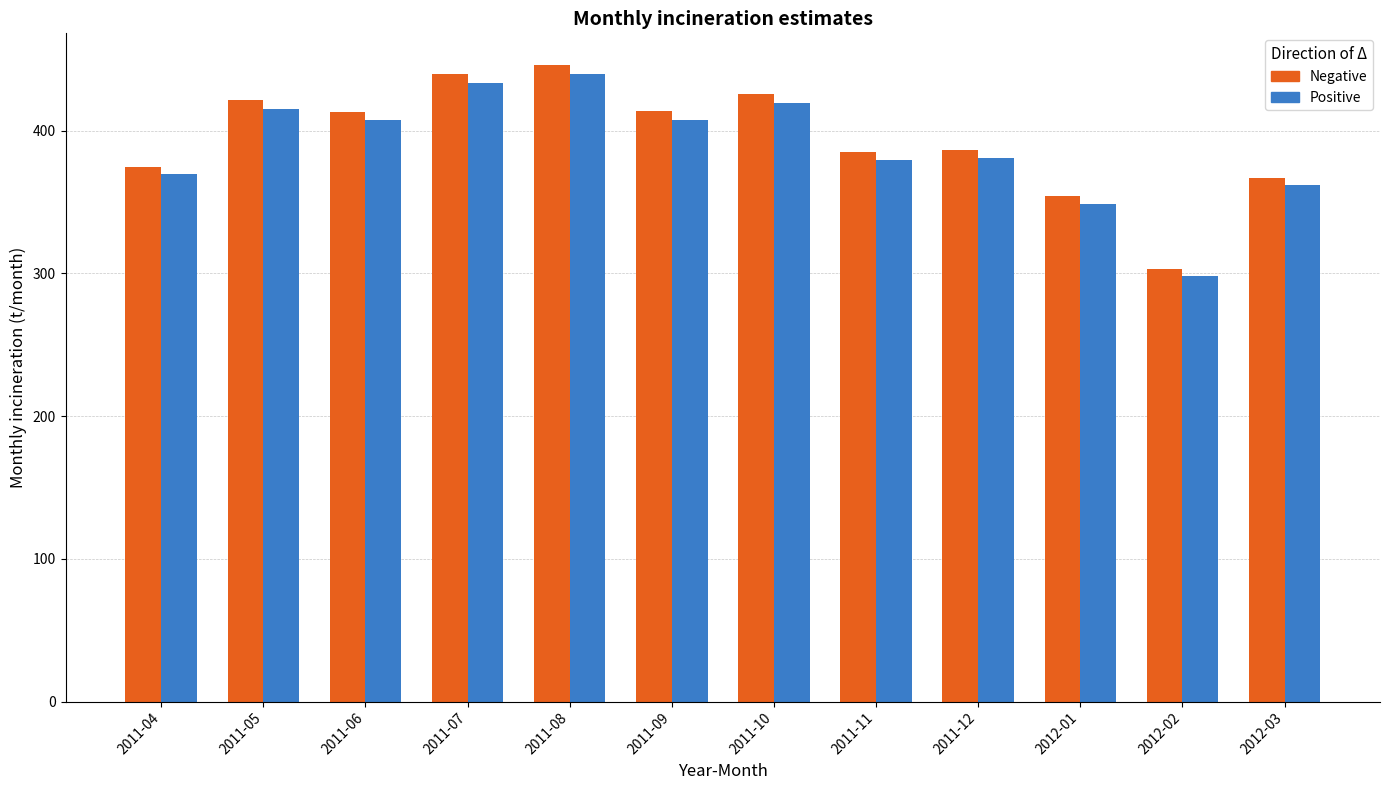

How many groups of bars are there?

12